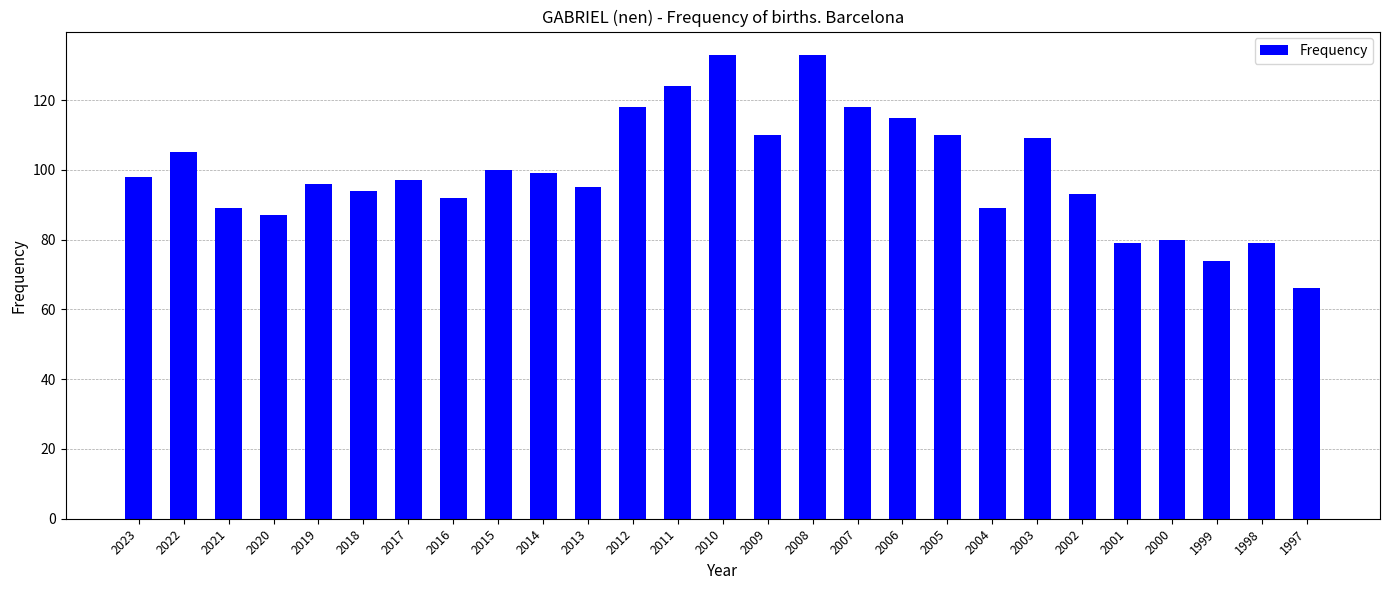

True or false: the data shows 110 at 1999.

False